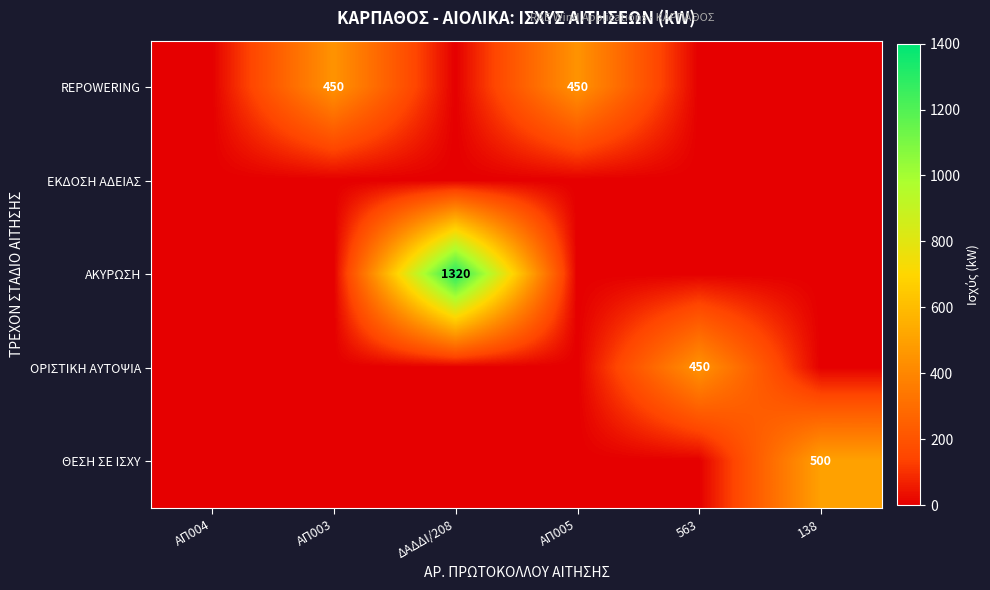

Is it true that REPOWERING equals 585 at ΑΠ005?

False